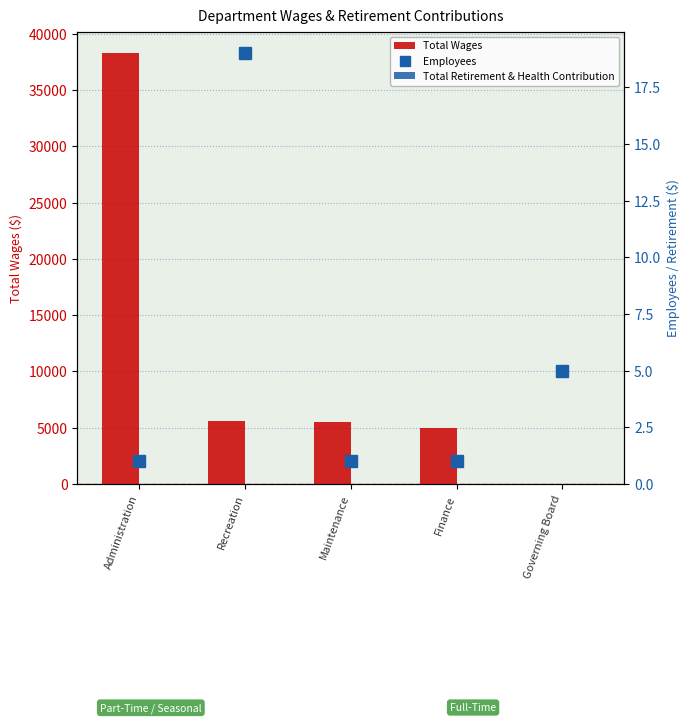

How many values in the Total Wages series are below 5479?

2